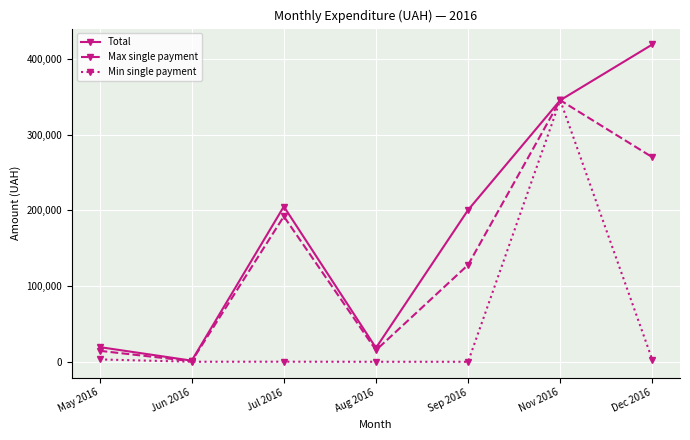

At which label does Min single payment first exceed 113?

May 2016